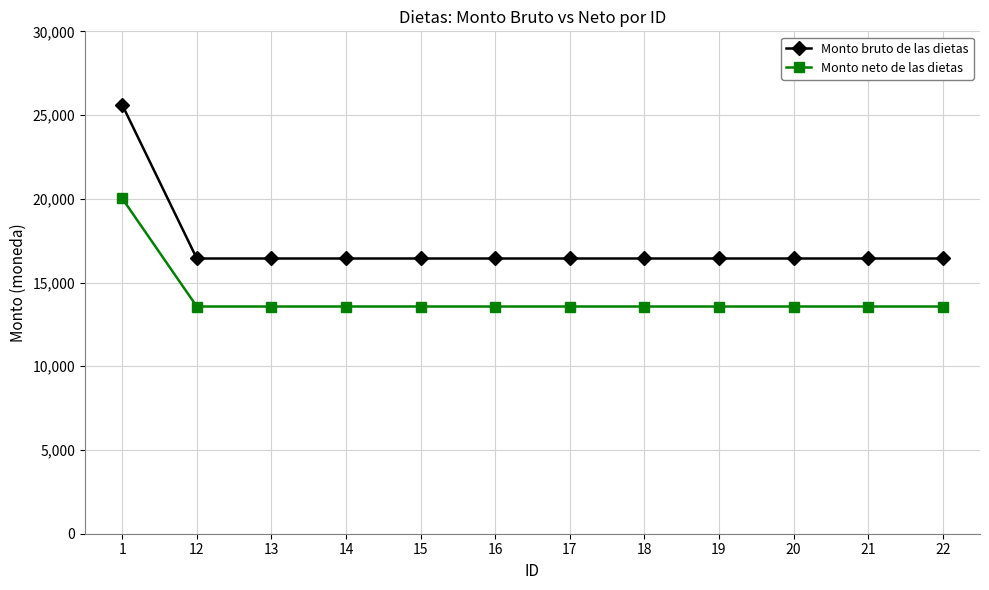

True or false: Monto bruto de las dietas has a value of 16434.9 at 15.

True